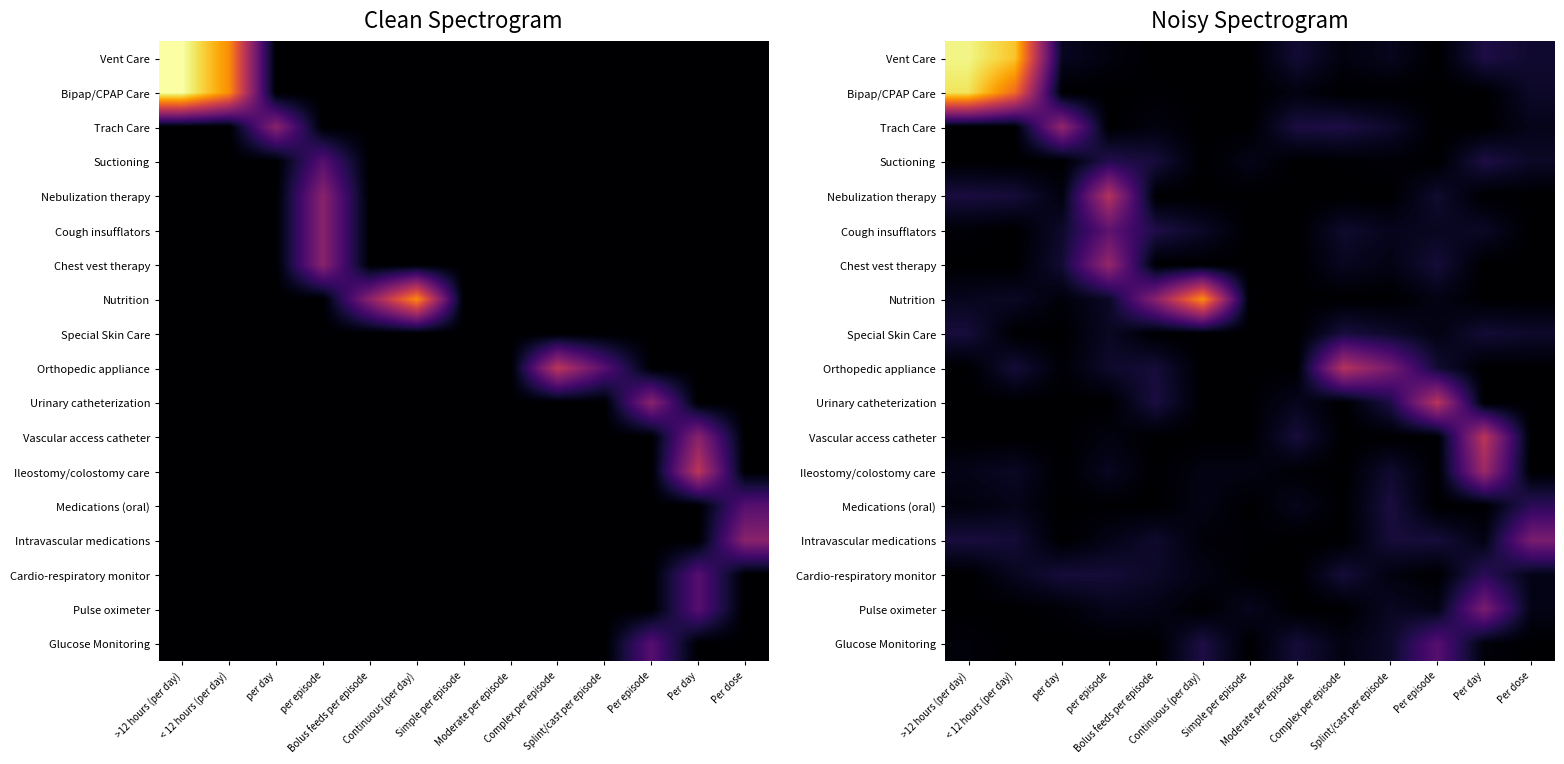

Is the value of Ileostomy/colostomy care at Per dose greater than the value of Nutrition at per day?

No